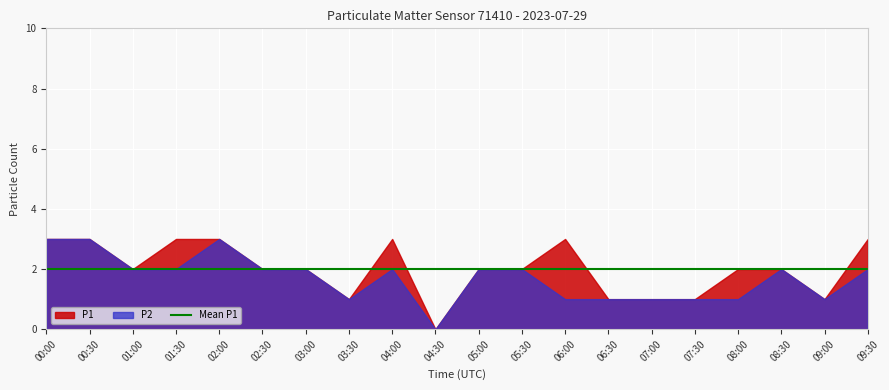

At which label does P2 reach its minimum?

04:30